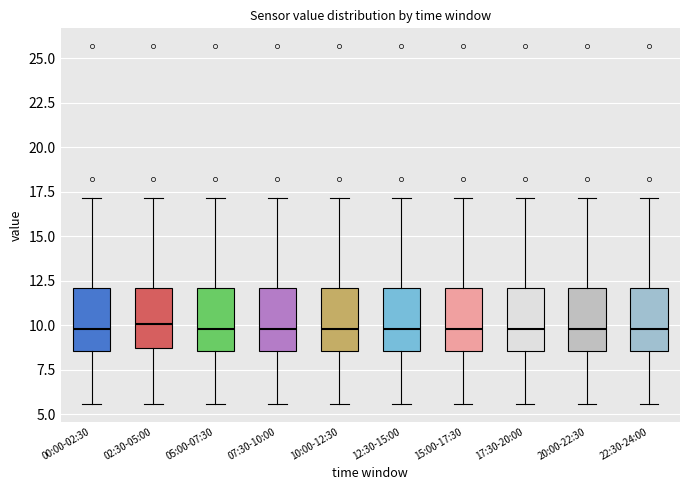

Reading left to right, transcribe this box plot: for each box, give where its median line is, the range the box spans, and where its two whiskers end, as read against the y-axis. The values are not printed on the chart, so give them approximately, as read against the axis.

00:00-02:30: median 10.0, box 8.5 to 12.0, whiskers 5.5 to 17.0
02:30-05:00: median 10.0, box 8.5 to 12.0, whiskers 5.5 to 17.0
05:00-07:30: median 10.0, box 8.5 to 12.0, whiskers 5.5 to 17.0
07:30-10:00: median 10.0, box 8.5 to 12.0, whiskers 5.5 to 17.0
10:00-12:30: median 10.0, box 8.5 to 12.0, whiskers 5.5 to 17.0
12:30-15:00: median 10.0, box 8.5 to 12.0, whiskers 5.5 to 17.0
15:00-17:30: median 10.0, box 8.5 to 12.0, whiskers 5.5 to 17.0
17:30-20:00: median 10.0, box 8.5 to 12.0, whiskers 5.5 to 17.0
20:00-22:30: median 10.0, box 8.5 to 12.0, whiskers 5.5 to 17.0
22:30-24:00: median 10.0, box 8.5 to 12.0, whiskers 5.5 to 17.0